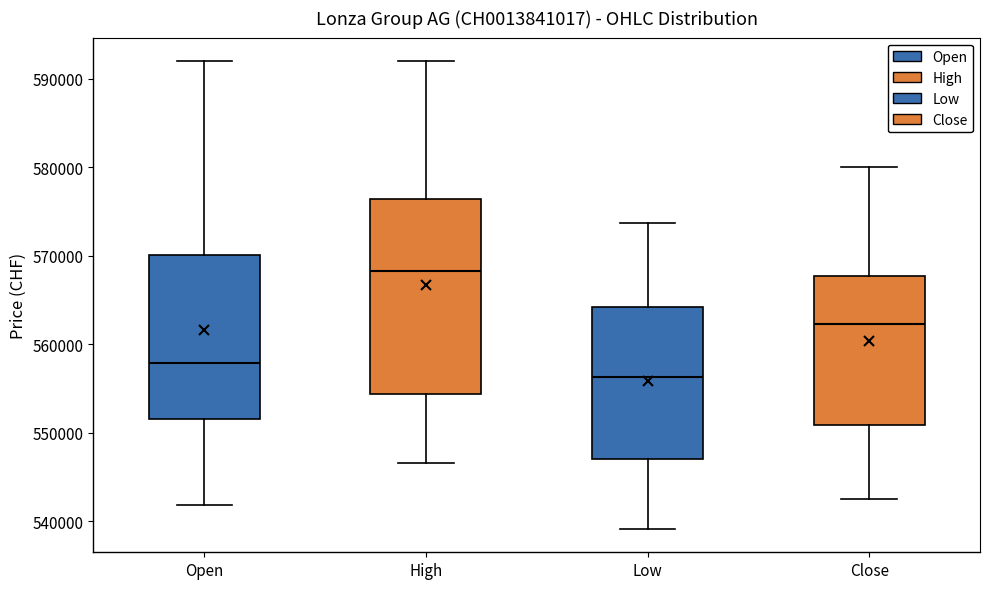

Reading left to right, read every box against the y-axis: the position of its median line, the range the box covers, and the ends of its whiskers. The values are not printed on the chart, so give them approximately, as read against the axis.

Open: median 558000, box 552000 to 570000, whiskers 542000 to 592000
High: median 568000, box 554000 to 576000, whiskers 547000 to 592000
Low: median 556000, box 547000 to 564000, whiskers 539000 to 574000
Close: median 562000, box 551000 to 568000, whiskers 543000 to 580000